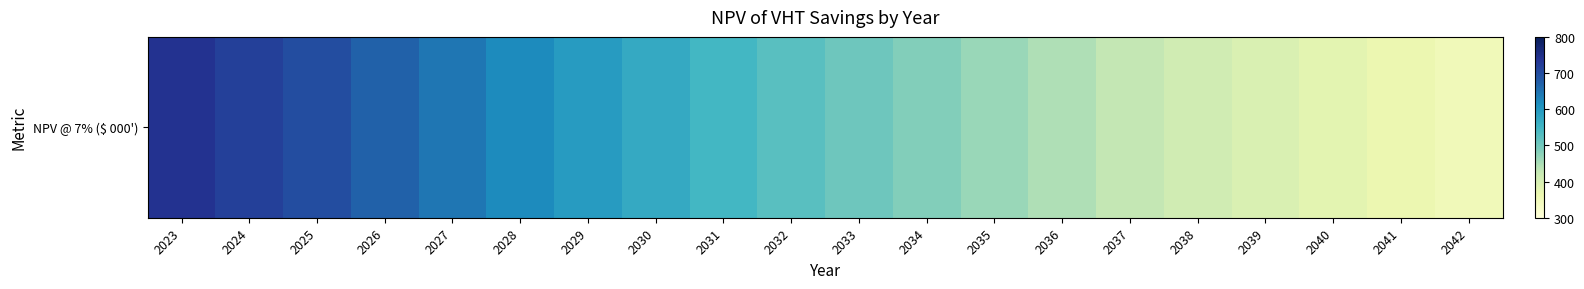

Reading right to left, transcribe all the data shown in this chart.

348.9	363.5	378.7	394.5	410.9	428.1	445.9	464.5	483.9	504.1	525.1	547.0	569.8	593.6	618.4	644.2	671.1	699.1	719.1	739.8